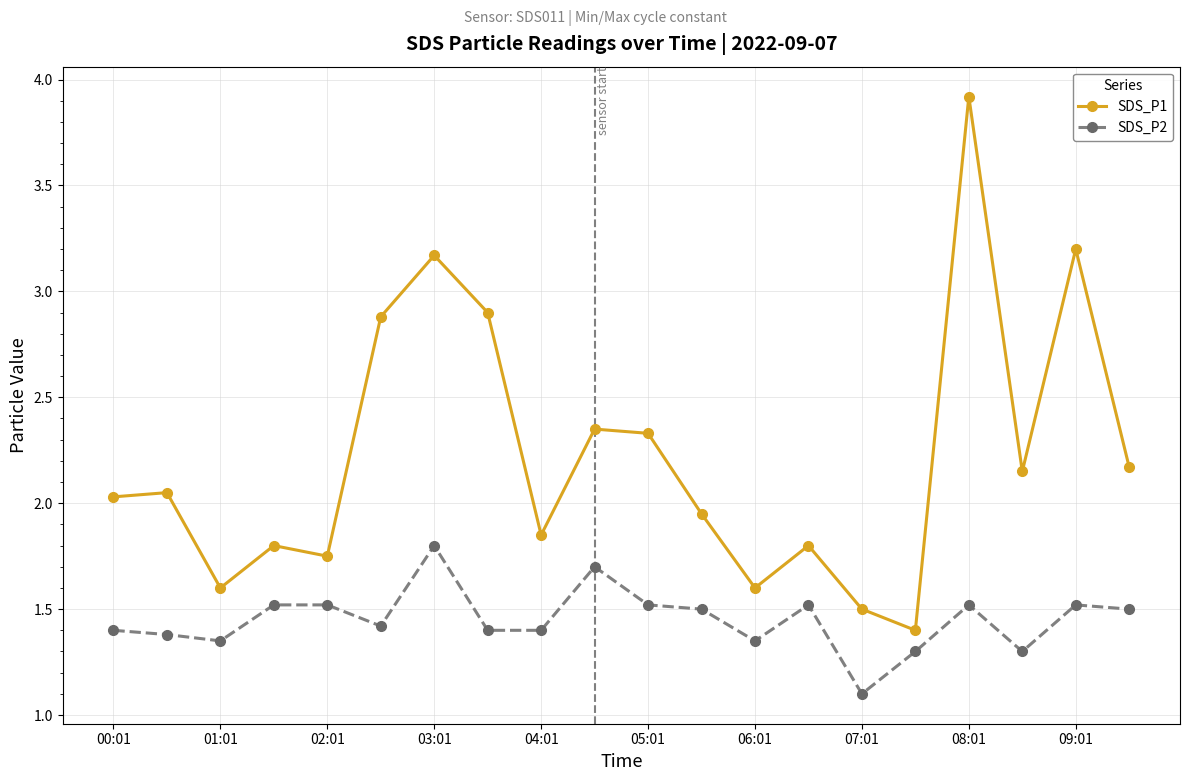

What is the sum of all SDS_P2 values?

29.0